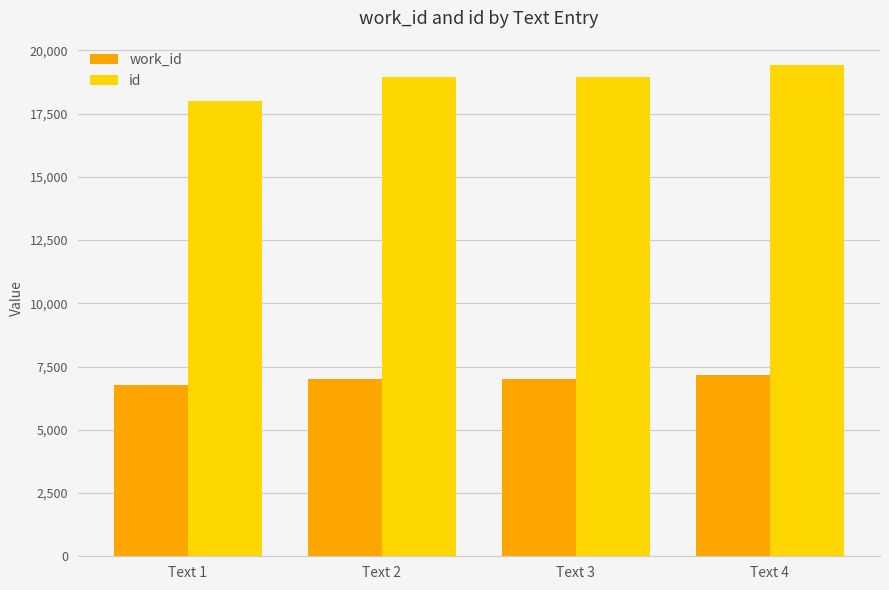

Which series has the widest spread of values?

id